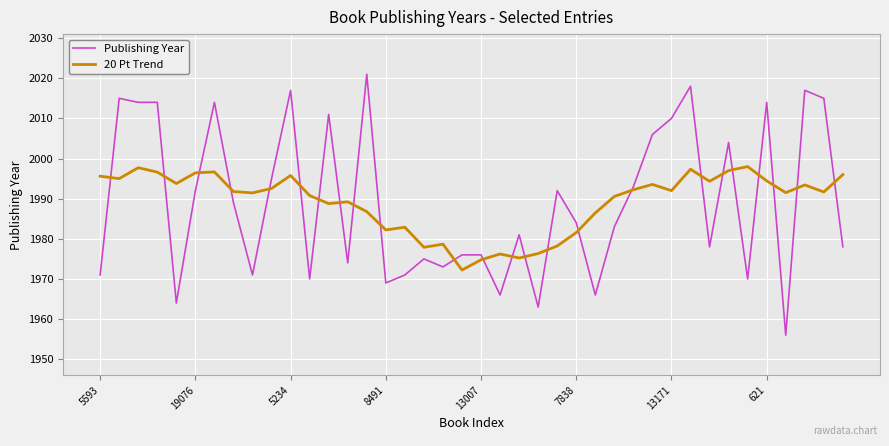

What is the maximum value for Publishing Year?

2021.0